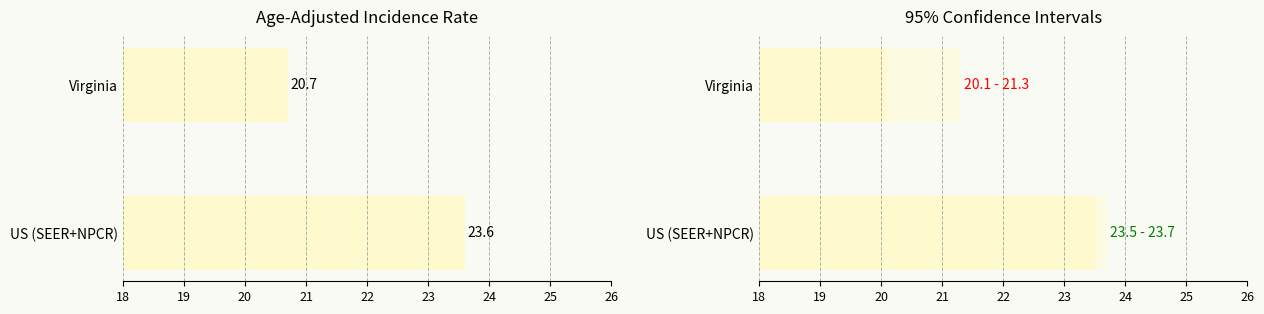

Is the value of Lower 95% CI at Virginia greater than the value of Age-Adjusted Incidence Rate at US (SEER+NPCR)?

No